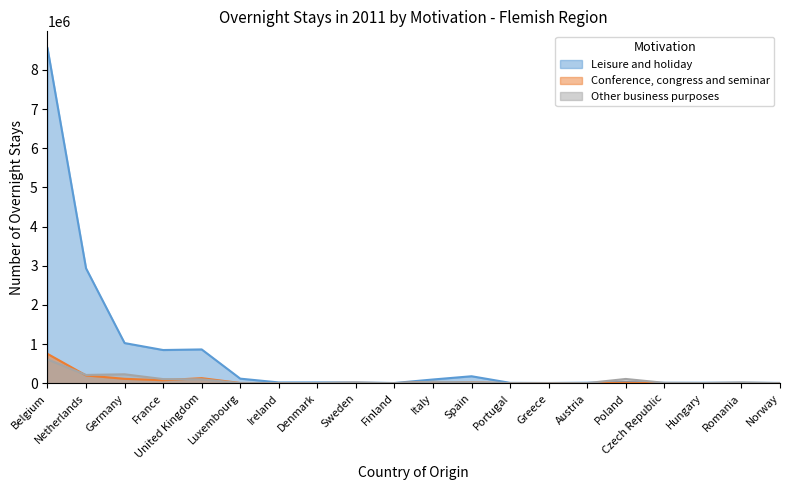

Which category has the highest value across all series?

Belgium